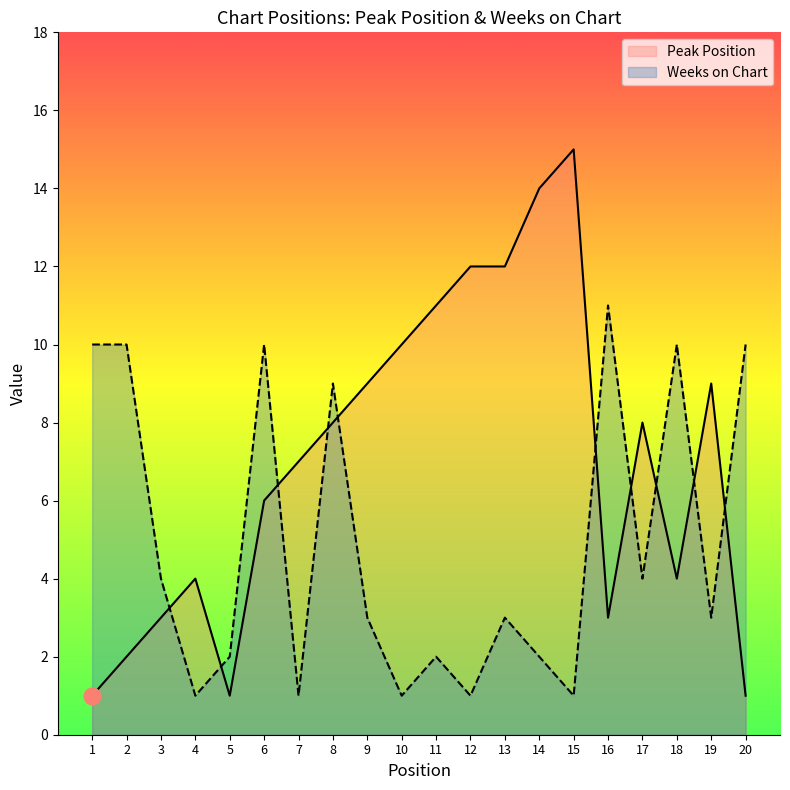

List the series in order of their peak value, lowest first.

Weeks on Chart, Peak Position